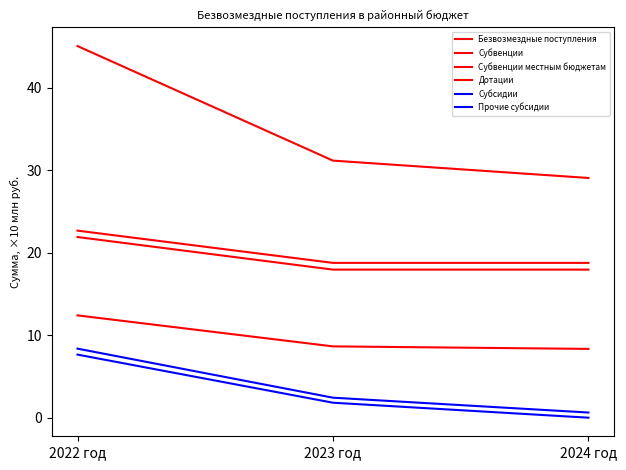

Rank the series at 2024 год from lowest to highest value.

Прочие субсидии, Субсидии, Дотации, Субвенции местным бюджетам, Субвенции, Безвозмездные поступления